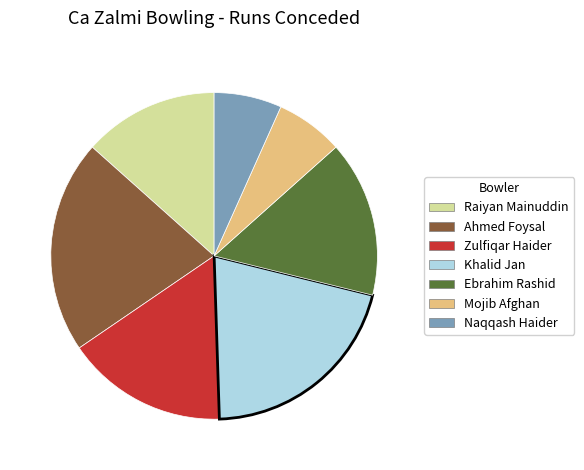

Approximately how many times larger is the value at Naqqash Haider compared to Zulfiqar Haider?

0.4